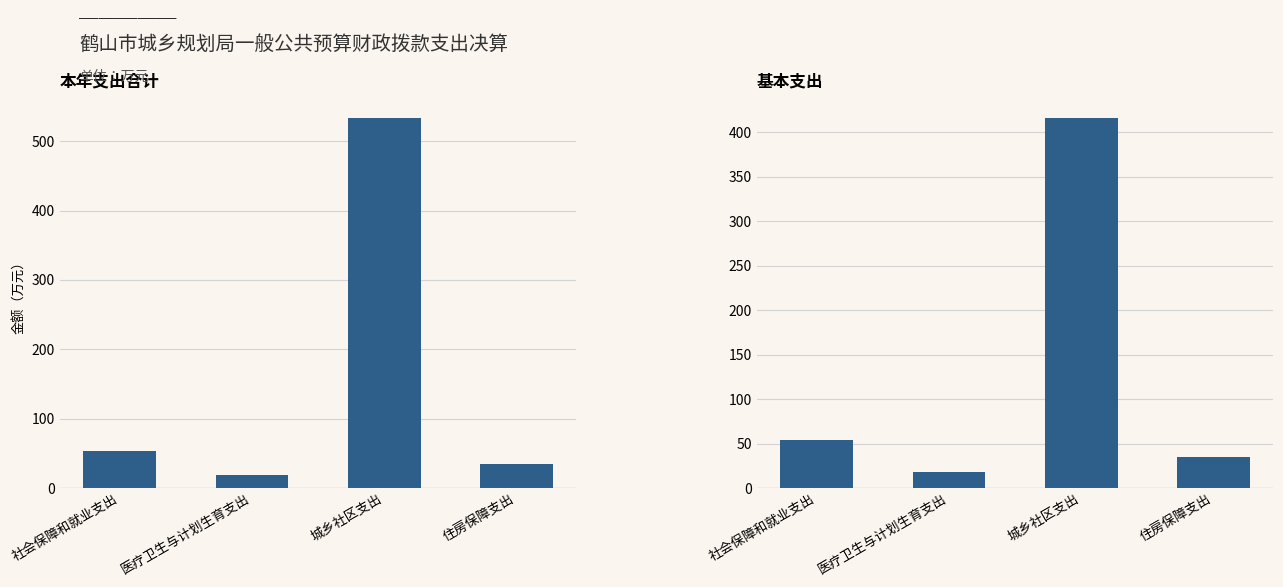

At how many categories does at least one series exceed 106?

1